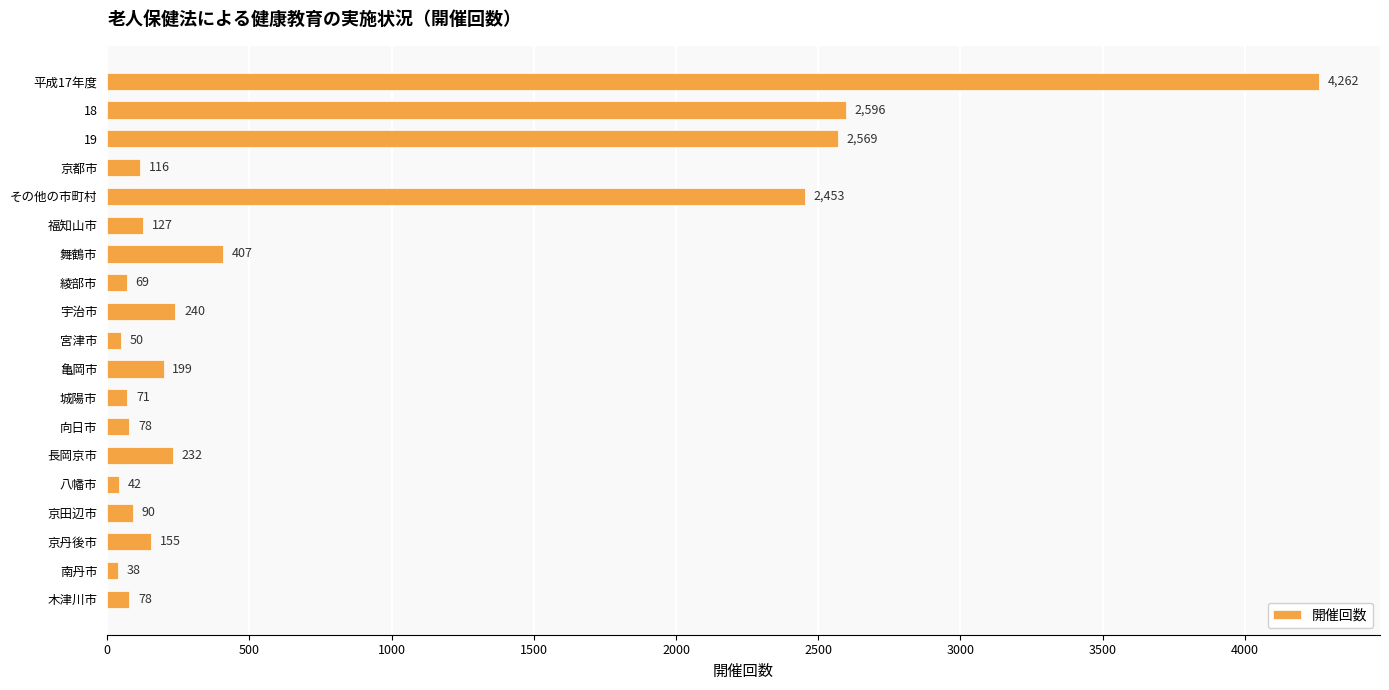

Reading top to bottom, extract all data points from this chart.

4262	2596	2569	116	2453	127	407	69	240	50	199	71	78	232	42	90	155	38	78